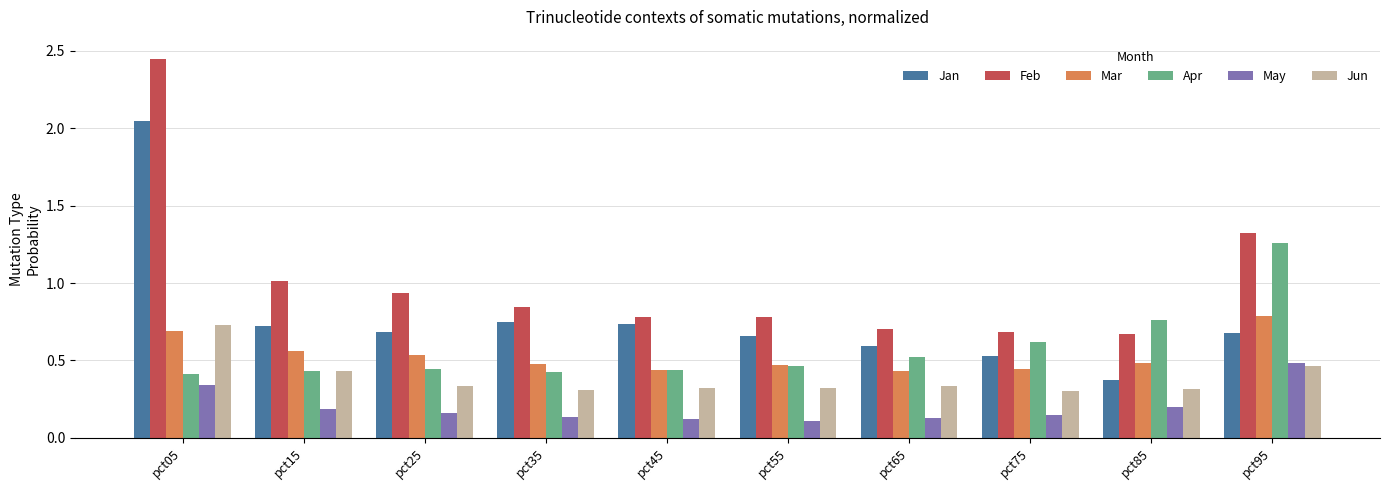

What is the total value across all series at pct45?

2.8